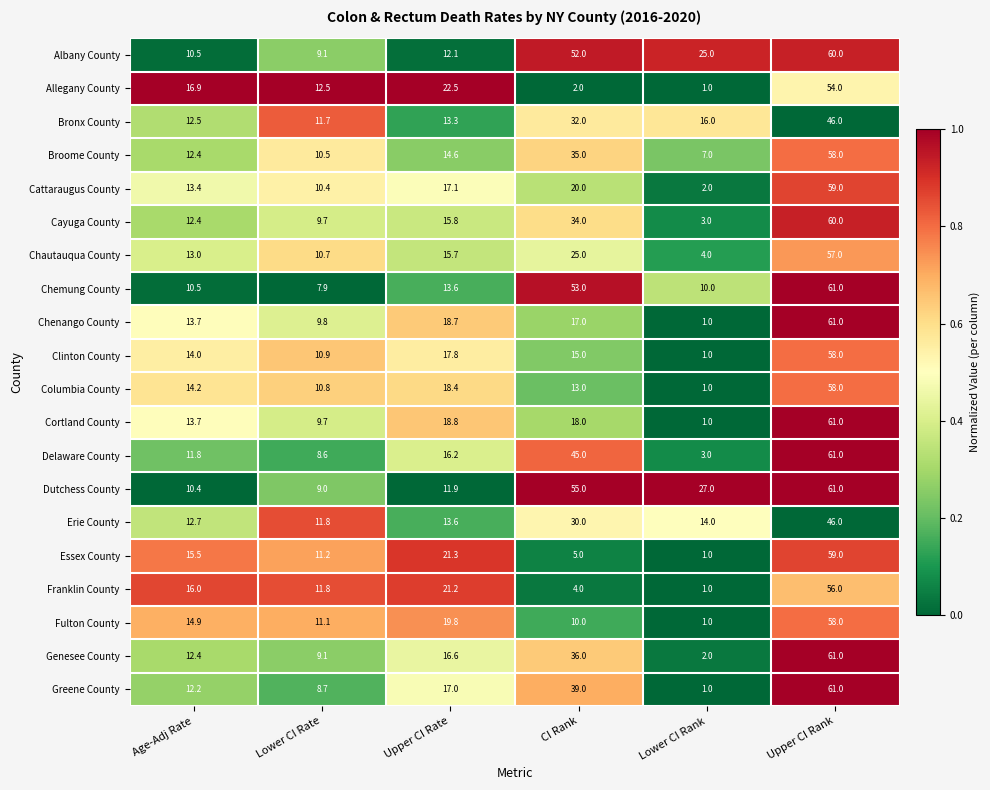

What is the average value of the Cortland County series?

20.4